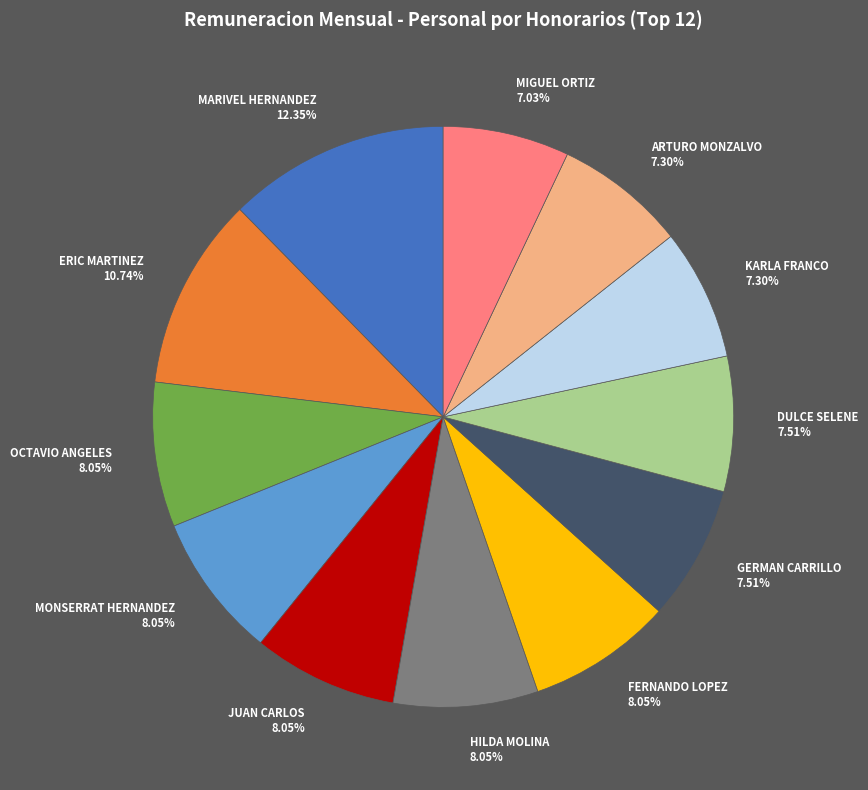

What is the largest slice in the pie chart?

MARIVEL HERNANDEZ 12.35%